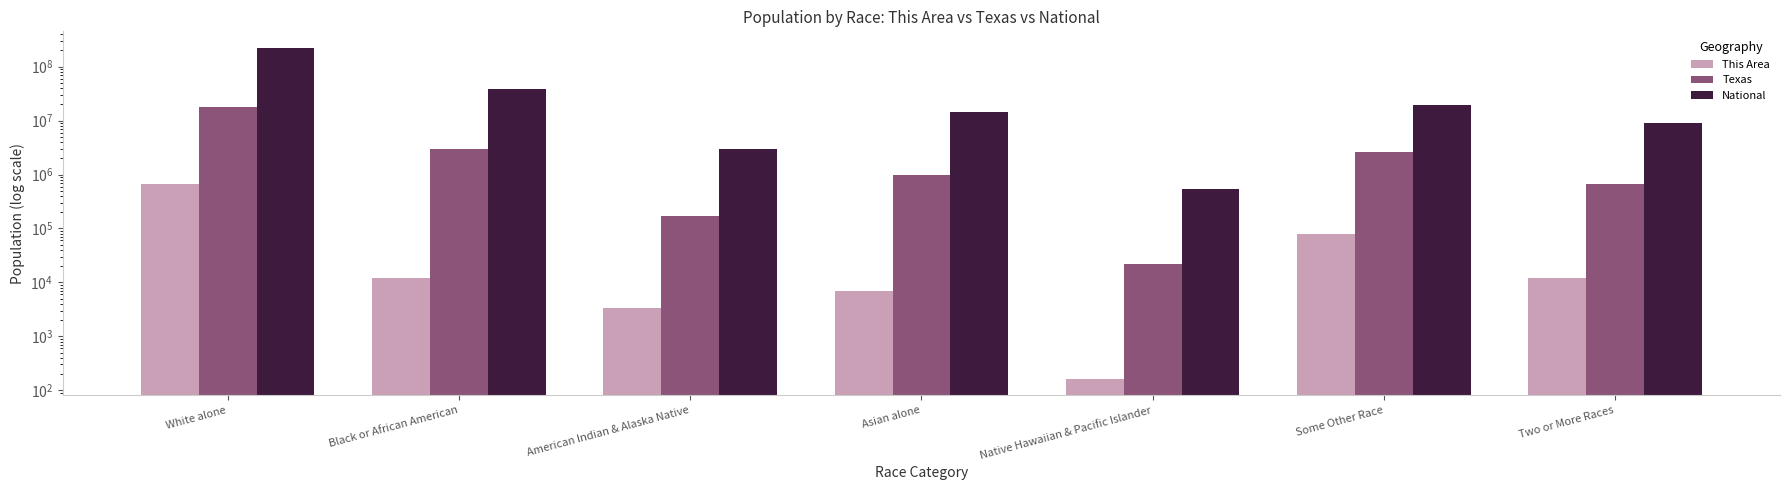

Reading left to right, transcribe all the data shown in this chart.

This Area: 674927	12169	3283	6854	163	77450	12278
Texas: 17701552	2979598	170972	964596	21656	2628186	679001
National: 223553265	38929319	2932248	14674252	540013	19107368	9009073